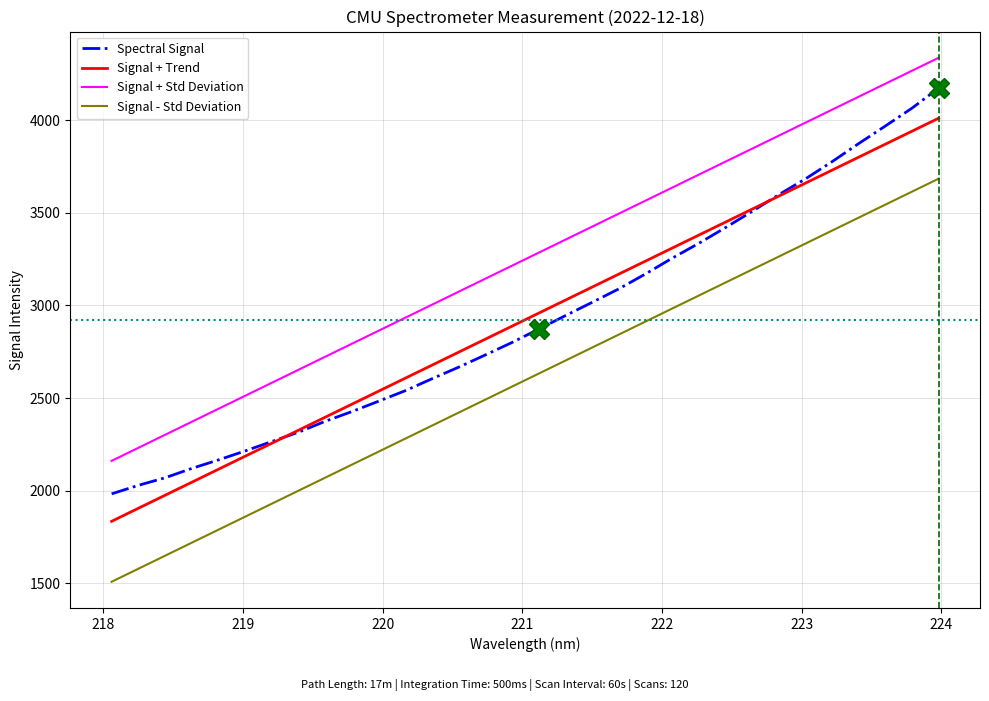

Is this an area chart (filled region under the line)?

No